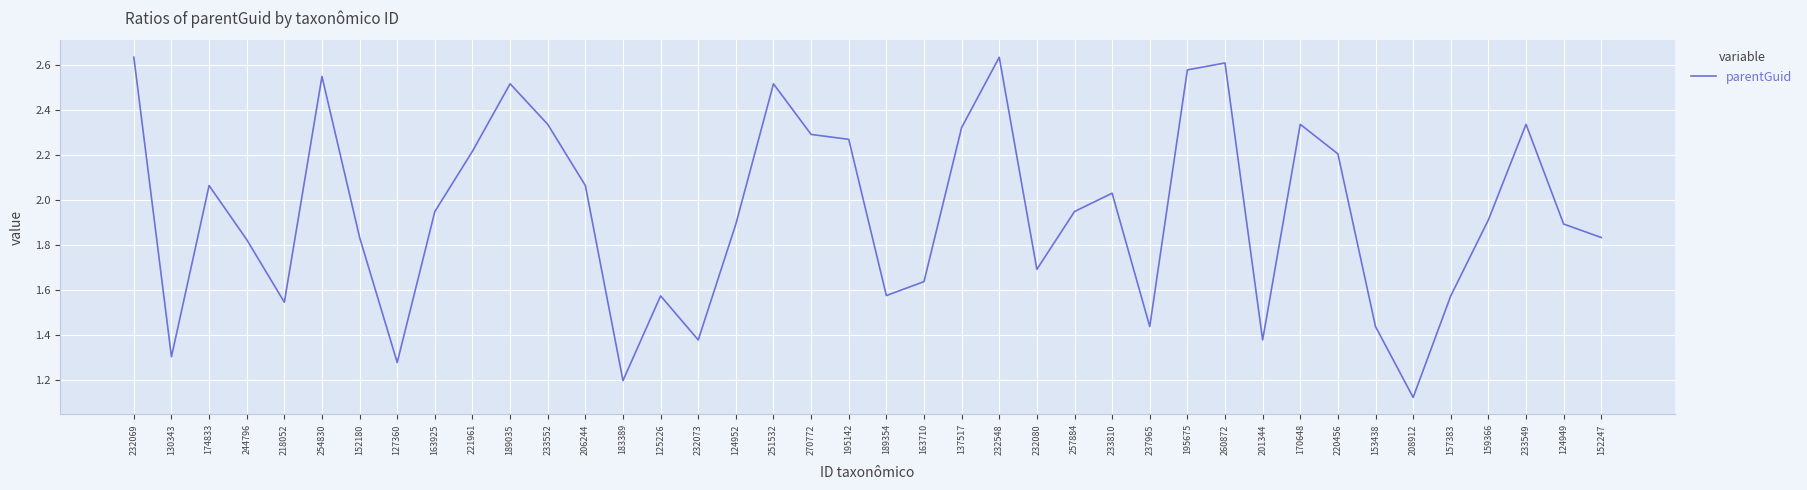

True or false: the data shows 0.6 at 233549.

False